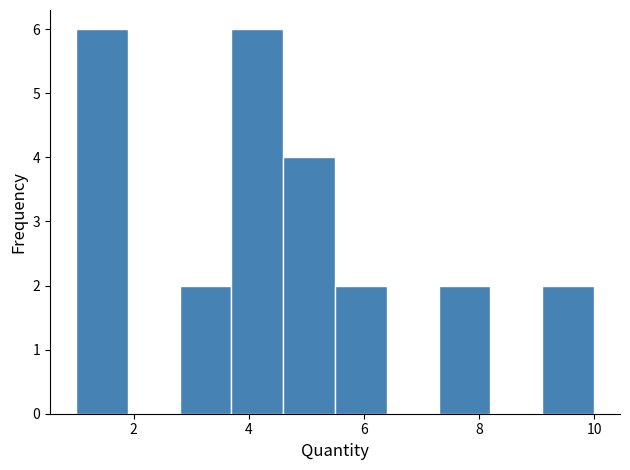

Reading left to right, list every bar in this chart as the range it spans on the x-axis followed by its height. Neither the bar edges nor the heights are printed on the chart, so give them approximately, as read against the axes.

1.0 to 1.9: 6
1.9 to 2.8: 0
2.8 to 3.7: 2
3.7 to 4.6: 6
4.6 to 5.5: 4
5.5 to 6.4: 2
6.4 to 7.3: 0
7.3 to 8.2: 2
8.2 to 9.1: 0
9.1 to 10.0: 2